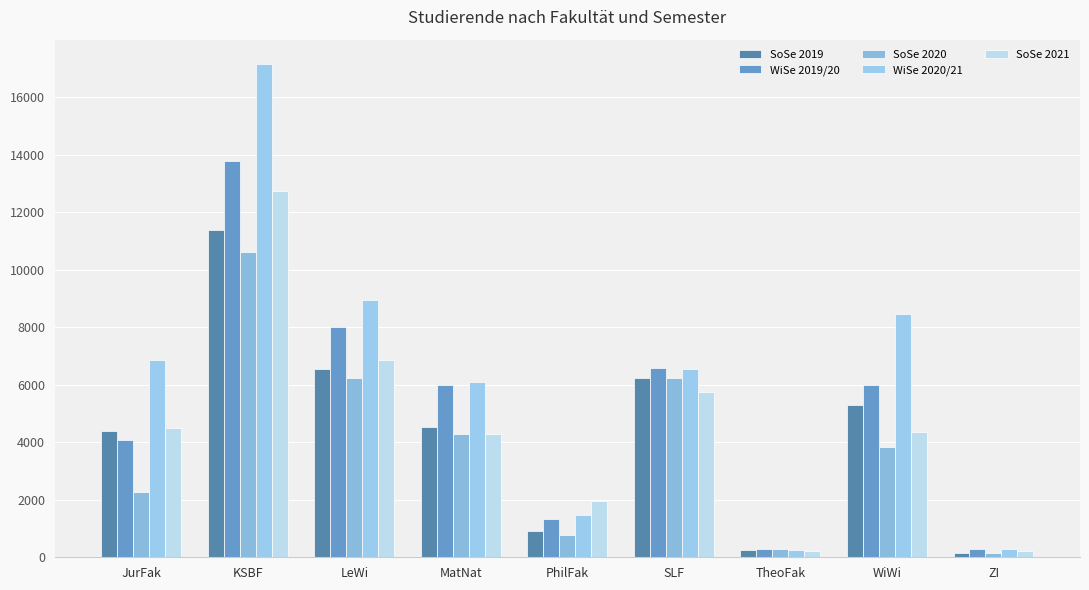

What is the label of the 2nd bar from the left?

KSBF